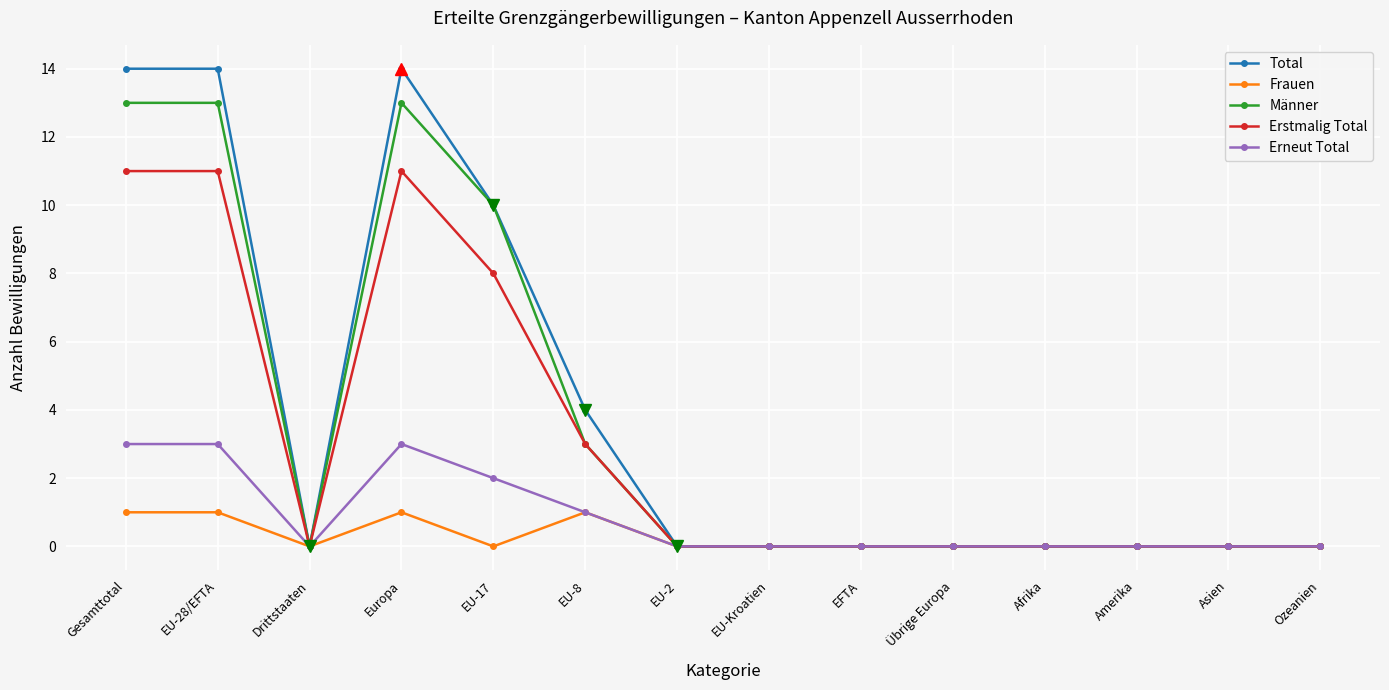

The value of Erstmalig Total at Afrika is 3. True or false?

False